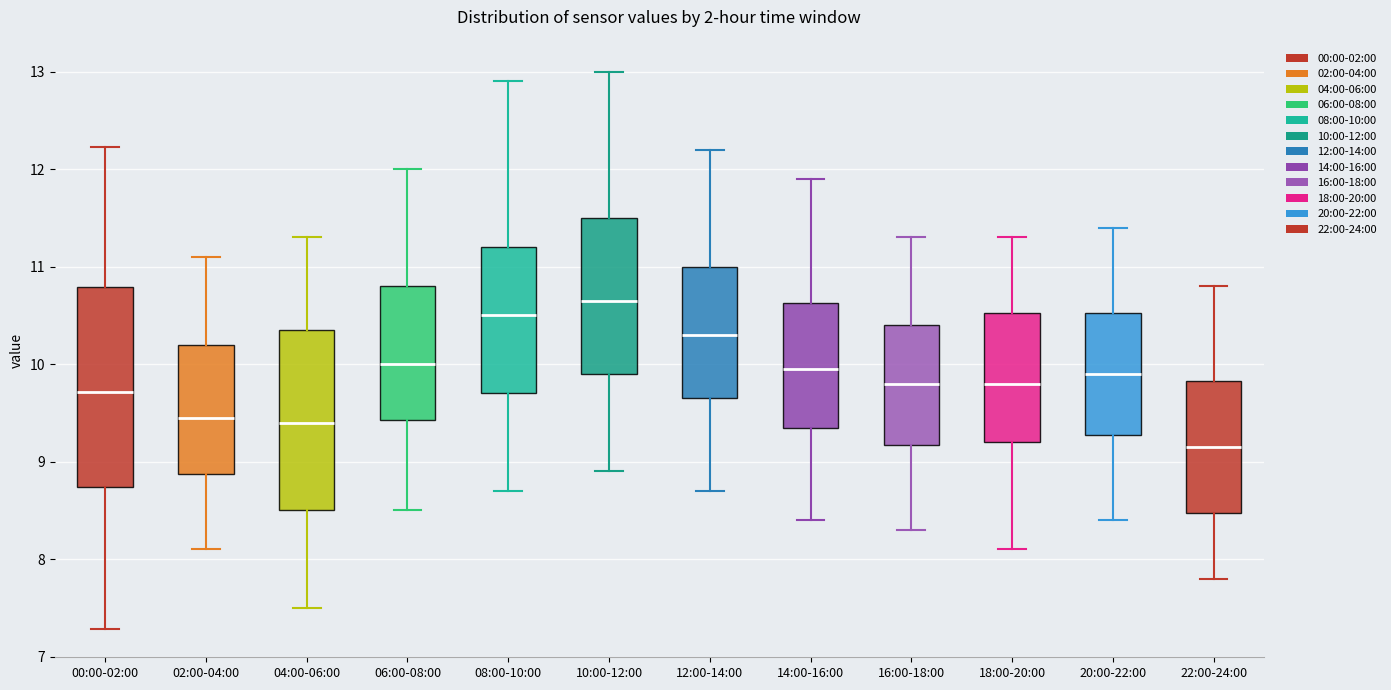

Reading left to right, read every box against the y-axis: the position of its median line, the range the box covers, and the ends of its whiskers. The values are not printed on the chart, so give them approximately, as read against the axis.

00:00-02:00: median 9.7, box 8.7 to 10.8, whiskers 7.3 to 12.2
02:00-04:00: median 9.5, box 8.9 to 10.2, whiskers 8.1 to 11.1
04:00-06:00: median 9.4, box 8.5 to 10.4, whiskers 7.5 to 11.3
06:00-08:00: median 10.0, box 9.4 to 10.8, whiskers 8.5 to 12.0
08:00-10:00: median 10.5, box 9.7 to 11.2, whiskers 8.7 to 12.9
10:00-12:00: median 10.7, box 9.9 to 11.5, whiskers 8.9 to 13.0
12:00-14:00: median 10.3, box 9.7 to 11.0, whiskers 8.7 to 12.2
14:00-16:00: median 10.0, box 9.4 to 10.6, whiskers 8.4 to 11.9
16:00-18:00: median 9.8, box 9.2 to 10.4, whiskers 8.3 to 11.3
18:00-20:00: median 9.8, box 9.2 to 10.5, whiskers 8.1 to 11.3
20:00-22:00: median 9.9, box 9.3 to 10.5, whiskers 8.4 to 11.4
22:00-24:00: median 9.2, box 8.5 to 9.8, whiskers 7.8 to 10.8